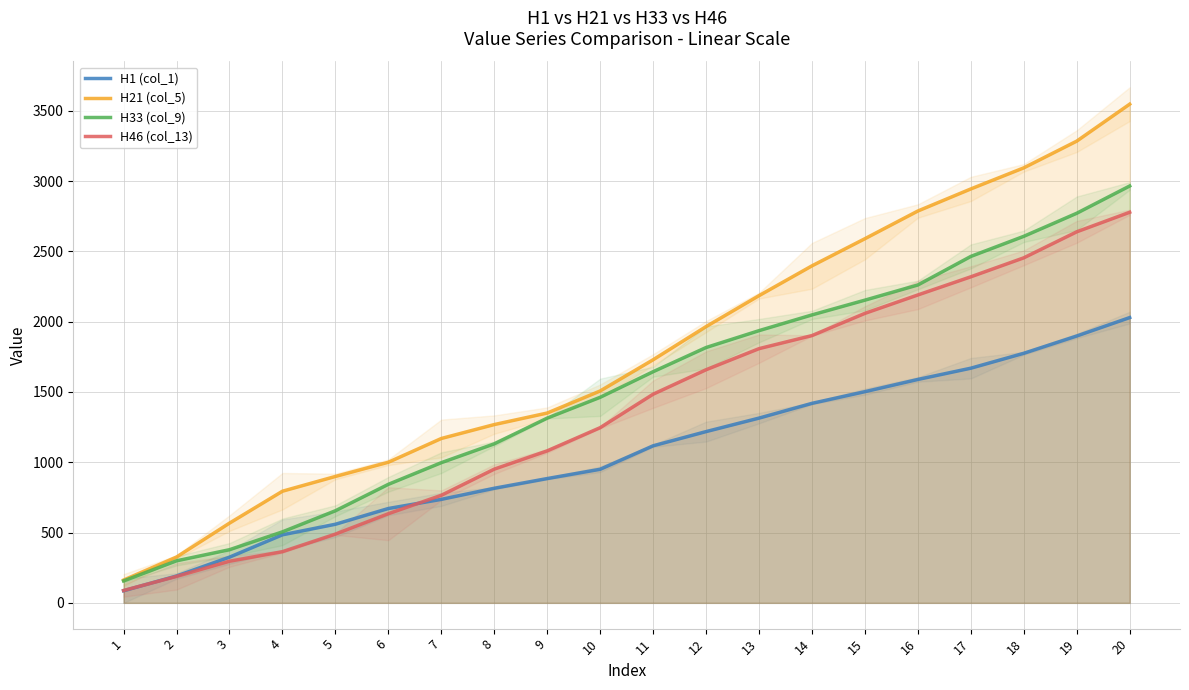

List the labels in order of H46 (col_13) value, largest first.

20, 19, 18, 17, 16, 15, 14, 13, 12, 11, 10, 9, 8, 7, 6, 5, 4, 3, 2, 1